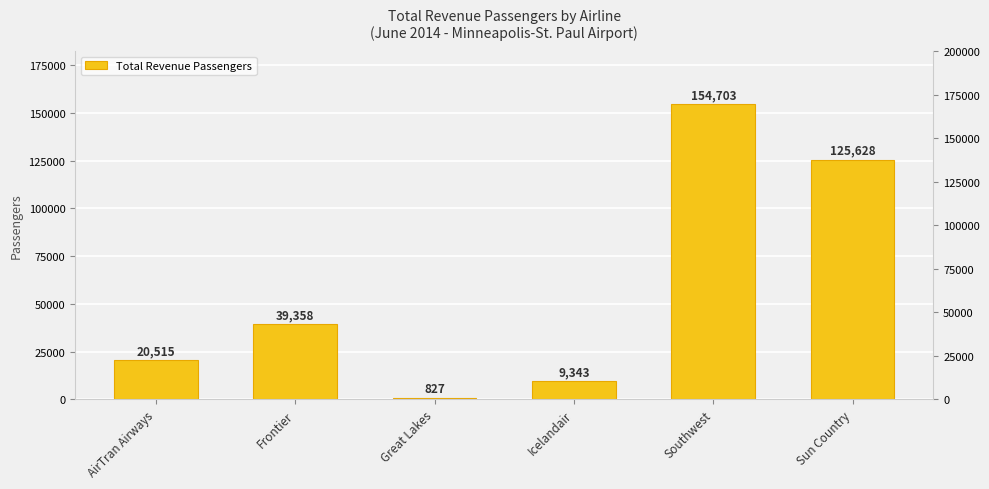

Rank the categories by value from lowest to highest.

Great Lakes, Icelandair, AirTran Airways, Frontier, Sun Country, Southwest